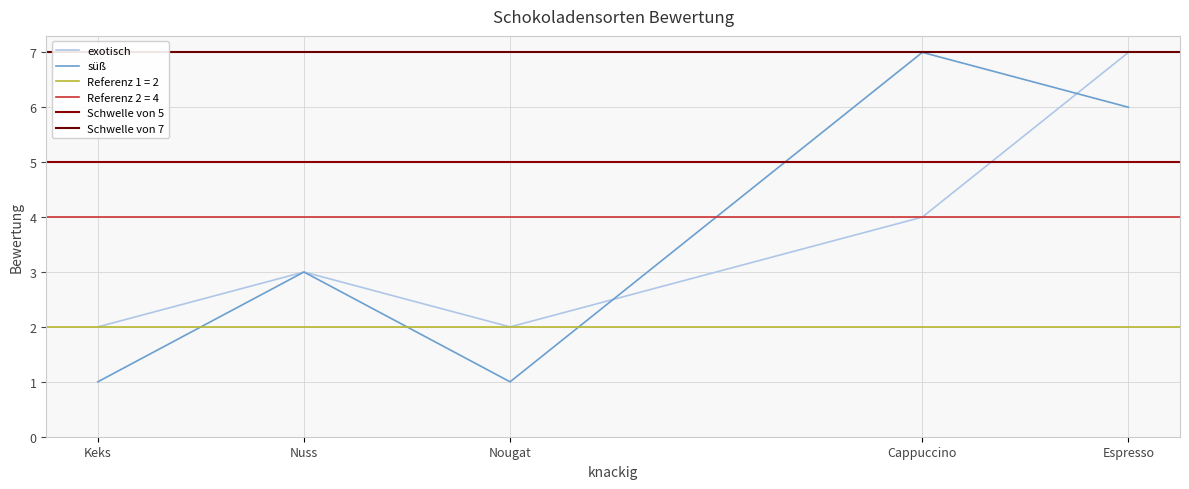

The exotisch series shows 1 at Keks. True or false?

False